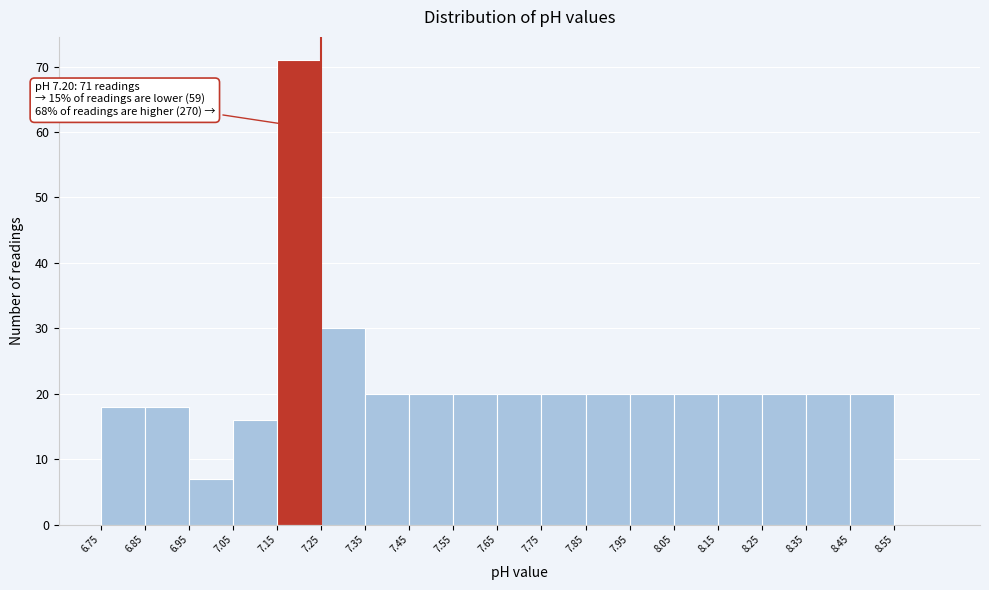

Which range on the x-axis has the tallest bar?

7.15 to 7.25